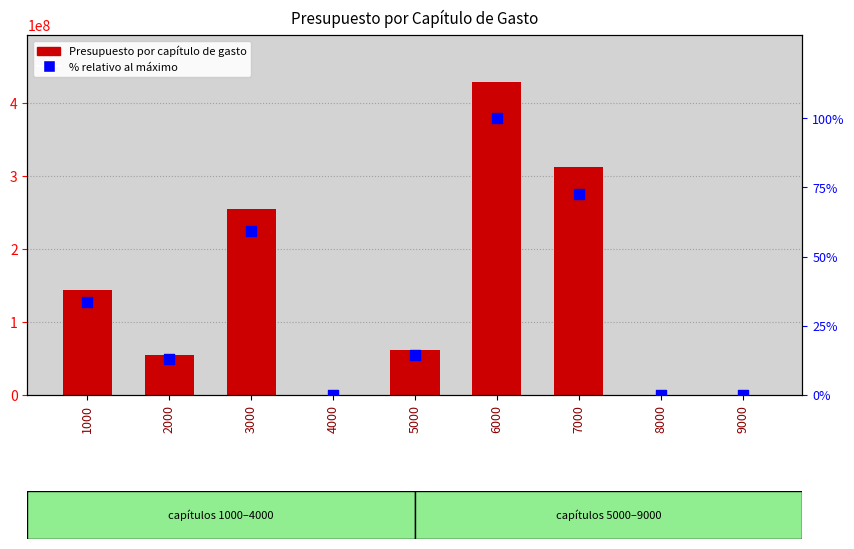

Which series has the widest spread of Y values?

Presupuesto por capítulo de gasto